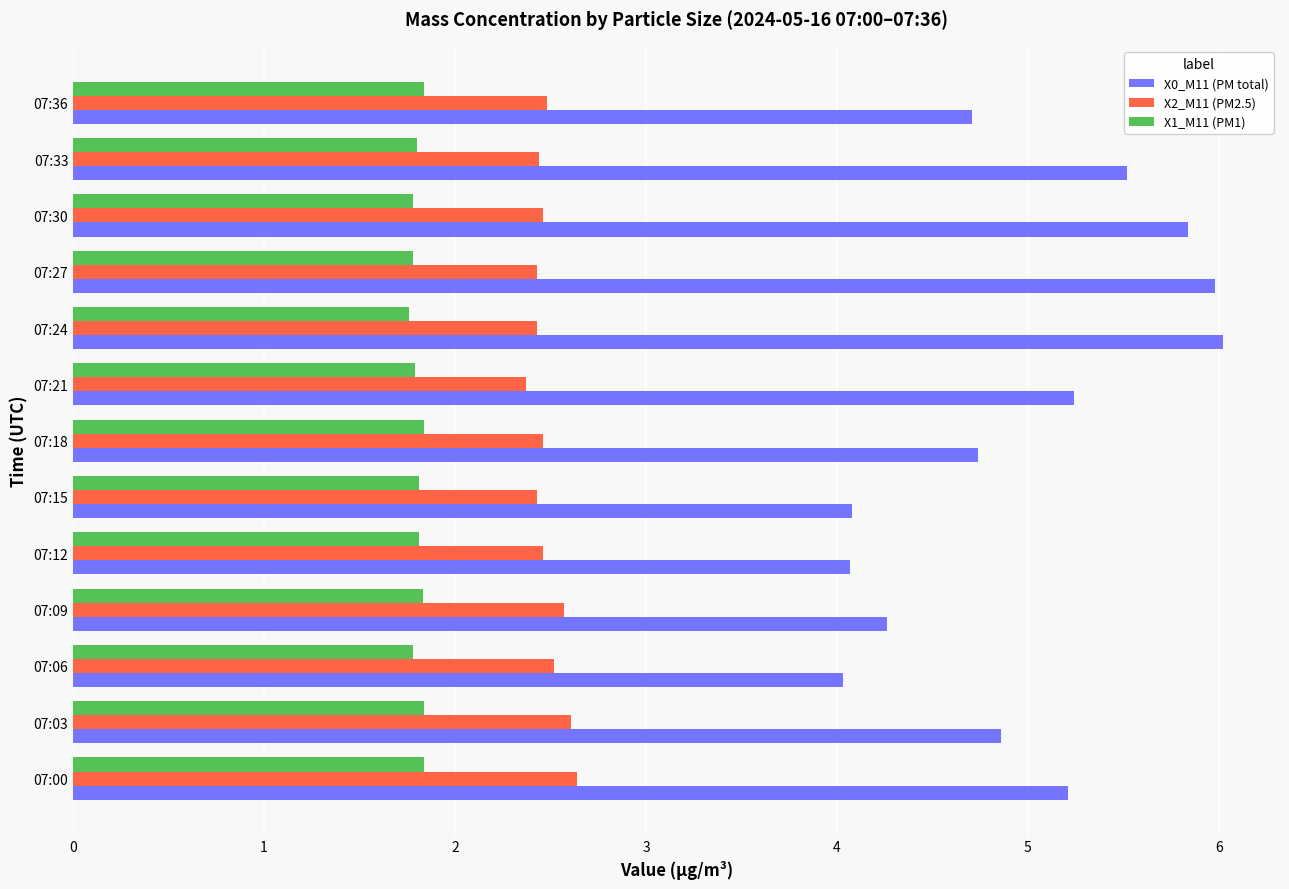

What is the average value of the X1_M11 (PM1) series?

1.8